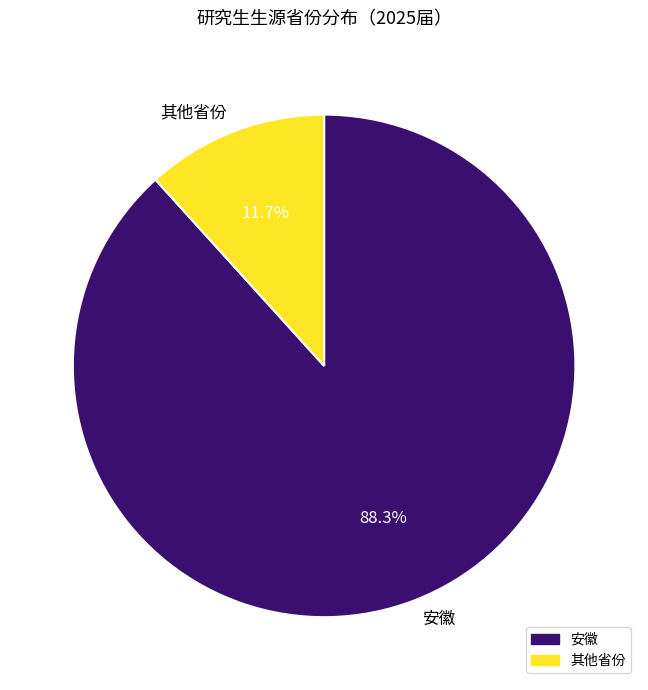

What percentage do 其他省份 and 安徽 together represent?

100.0%